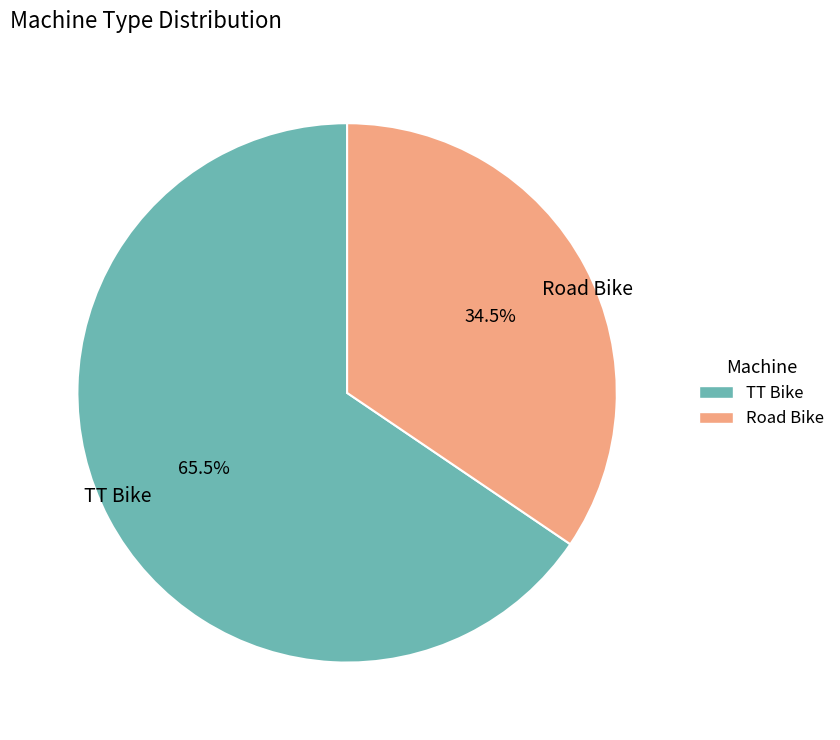

What is the ratio of the value at Road Bike to the value at TT Bike?

0.5